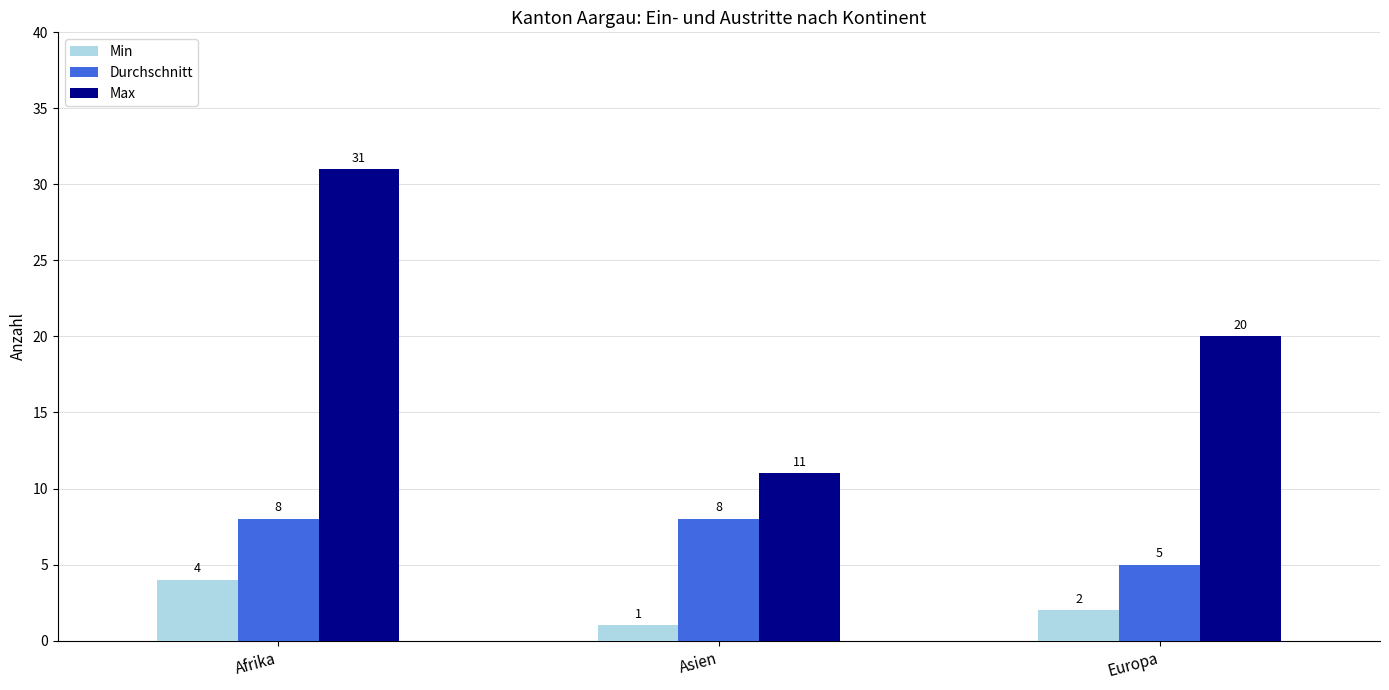

True or false: Max has a value of 36 at Europa.

False